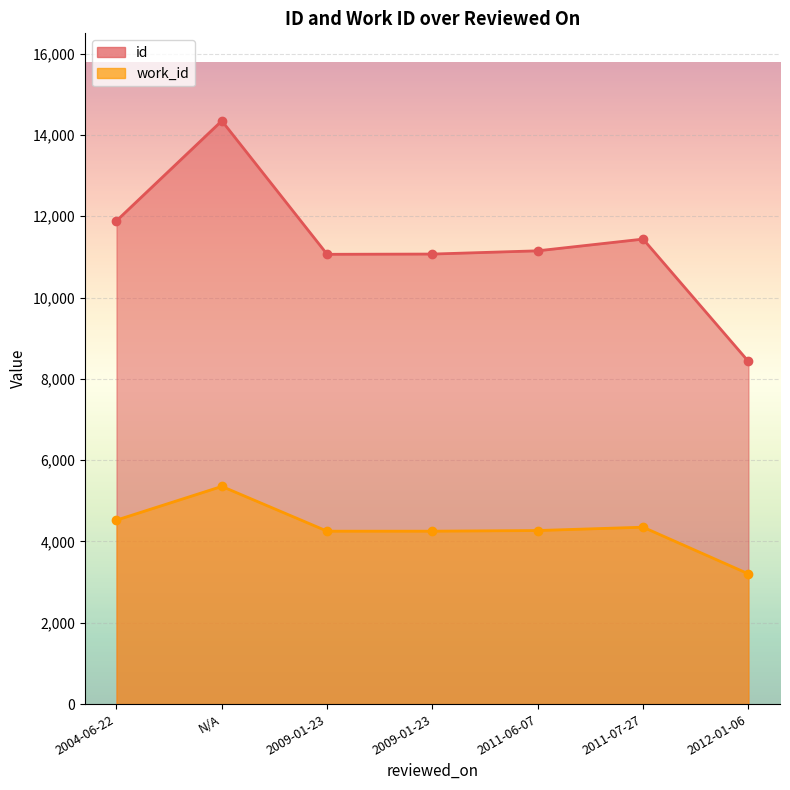

How many data points in id are above 11149?

3